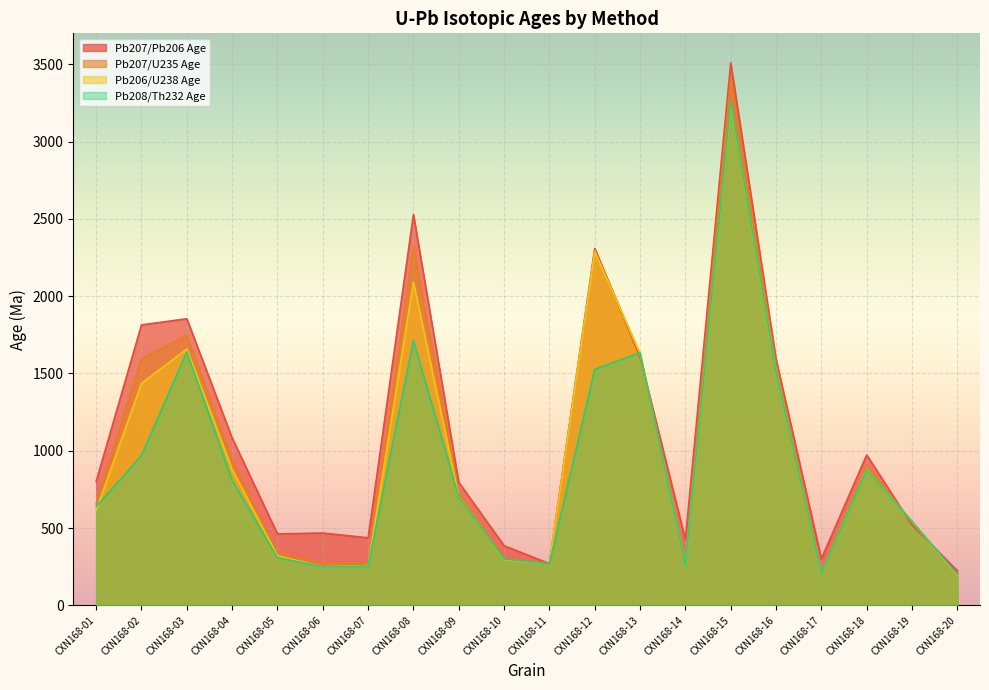

What is the sum of all Pb206/U238 Age values?

19550